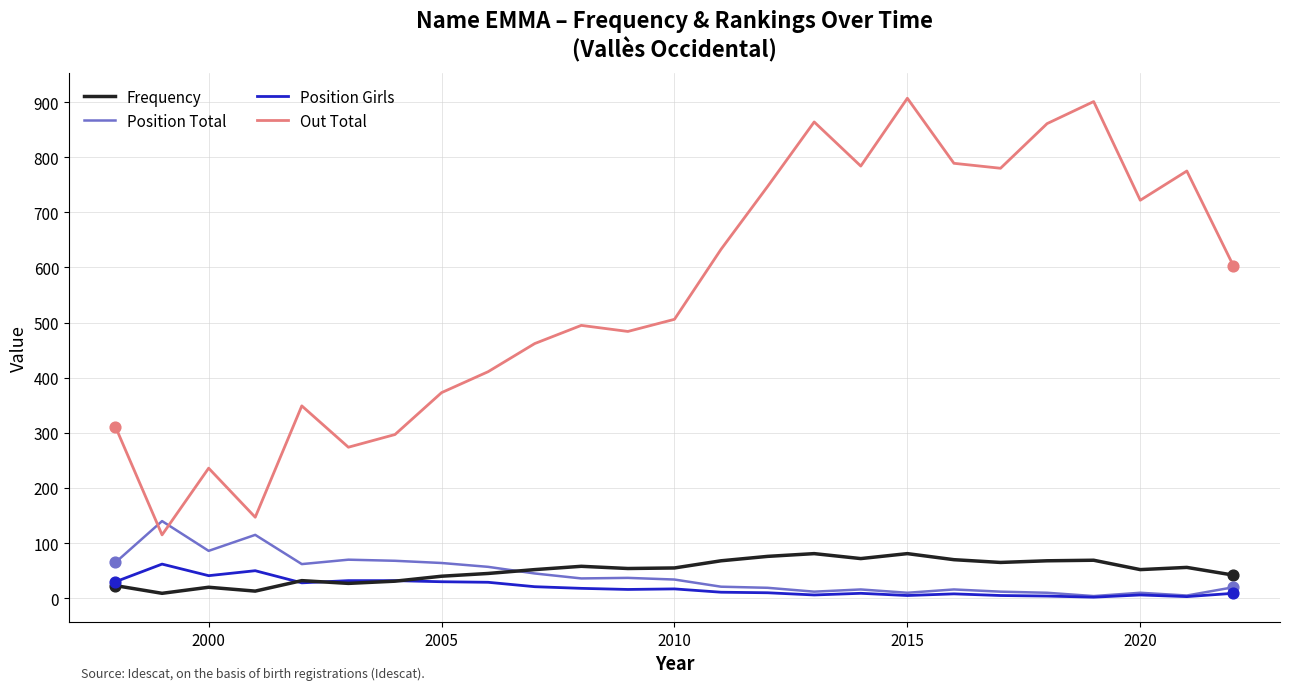

Which series has the largest total across all categories?

Out Total